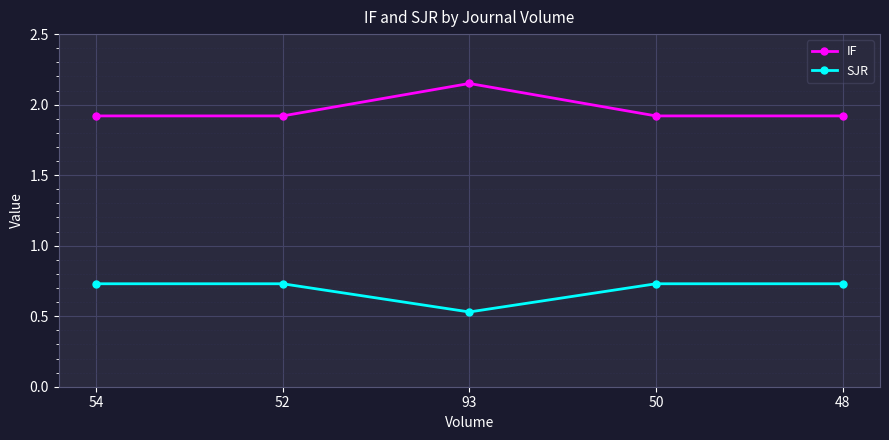

Which series has the widest spread of values?

IF